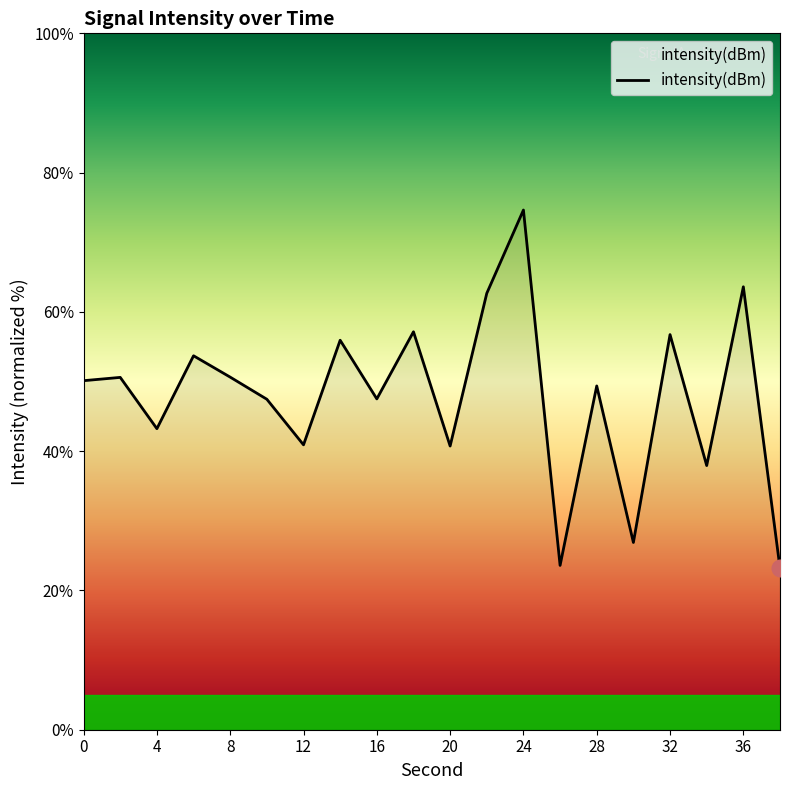

How many values exceed 50?

10